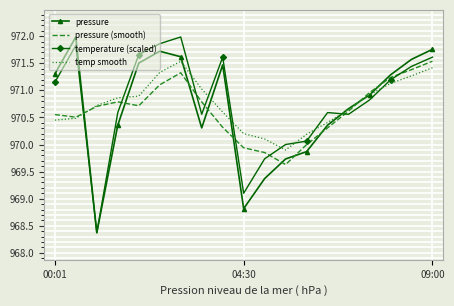

What is the highest value of the pressure (smooth) series?

971.5